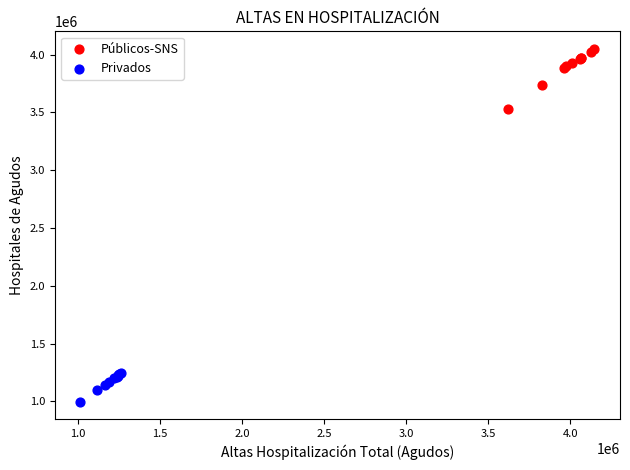

Which series reaches the minimum Y coordinate?

Privados